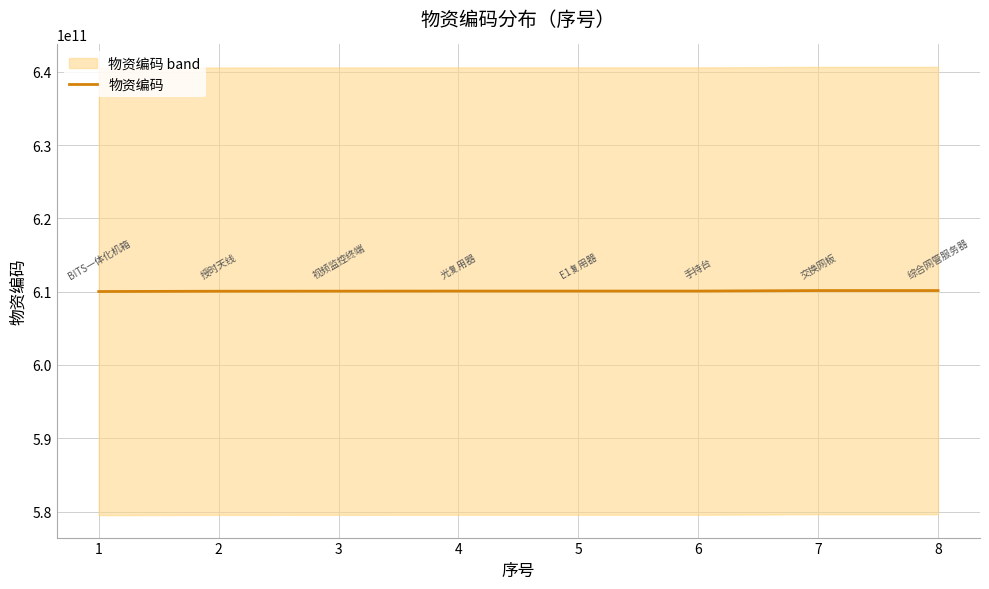

What is the average value?

610086376255